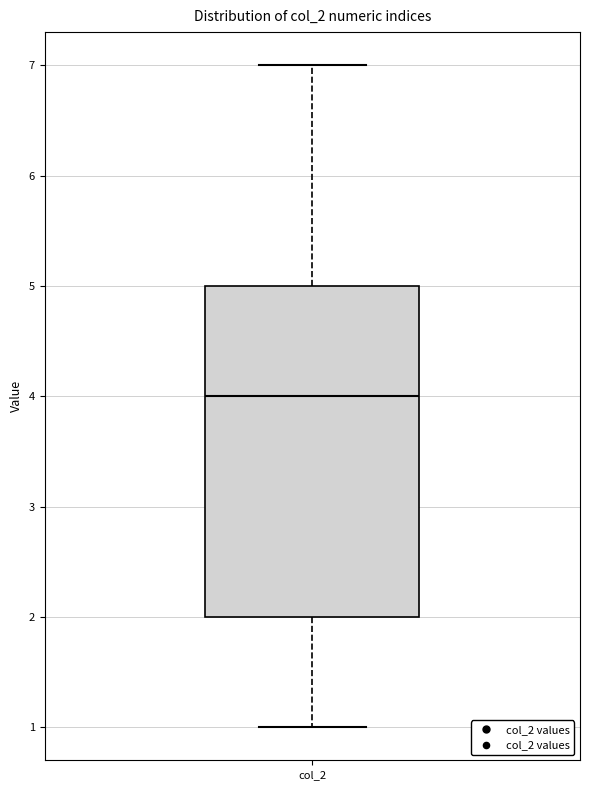

Where is the lower edge of the box for col_2 on the y-axis? The values are not printed on the chart, so give them approximately, as read against the axis.

2